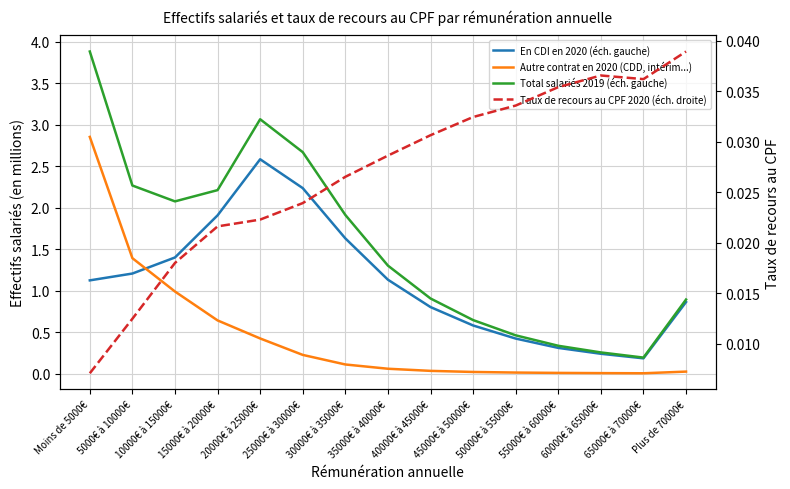

Which label corresponds to the largest value in the chart?

Moins de 5000€